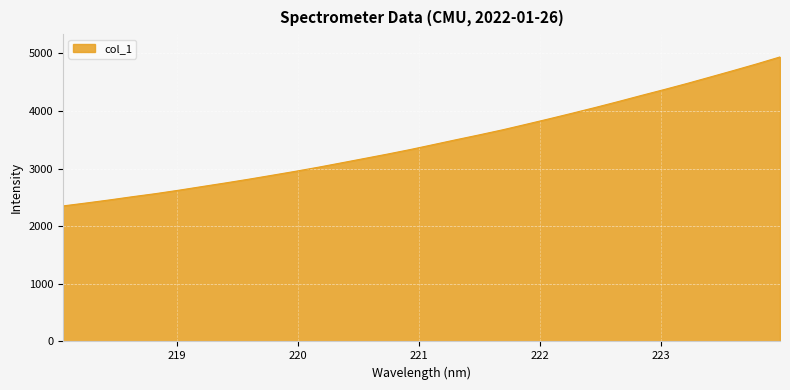

What is the difference between the maximum and minimum values?

2587.3